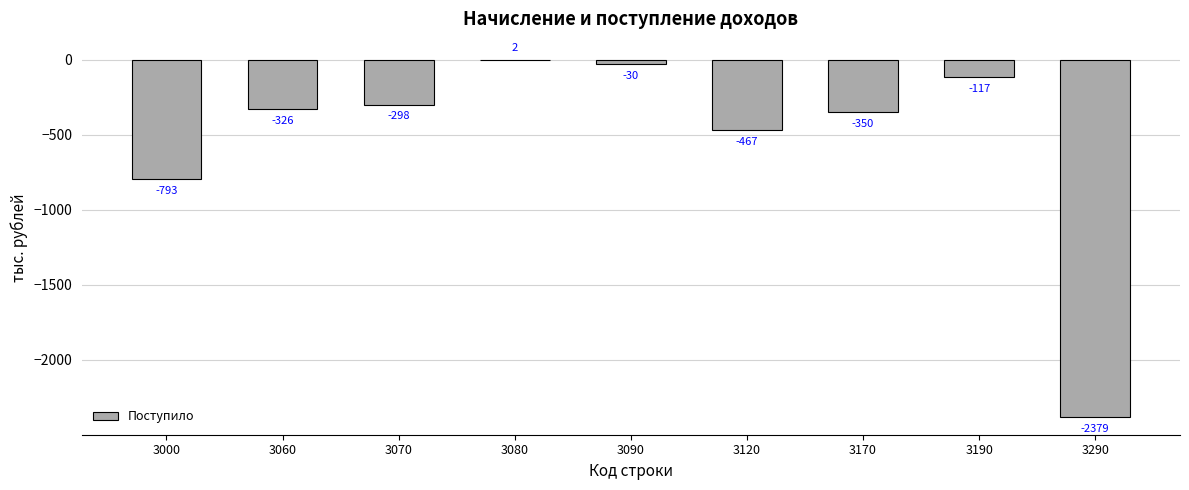

What is the sum of all values?

-4758